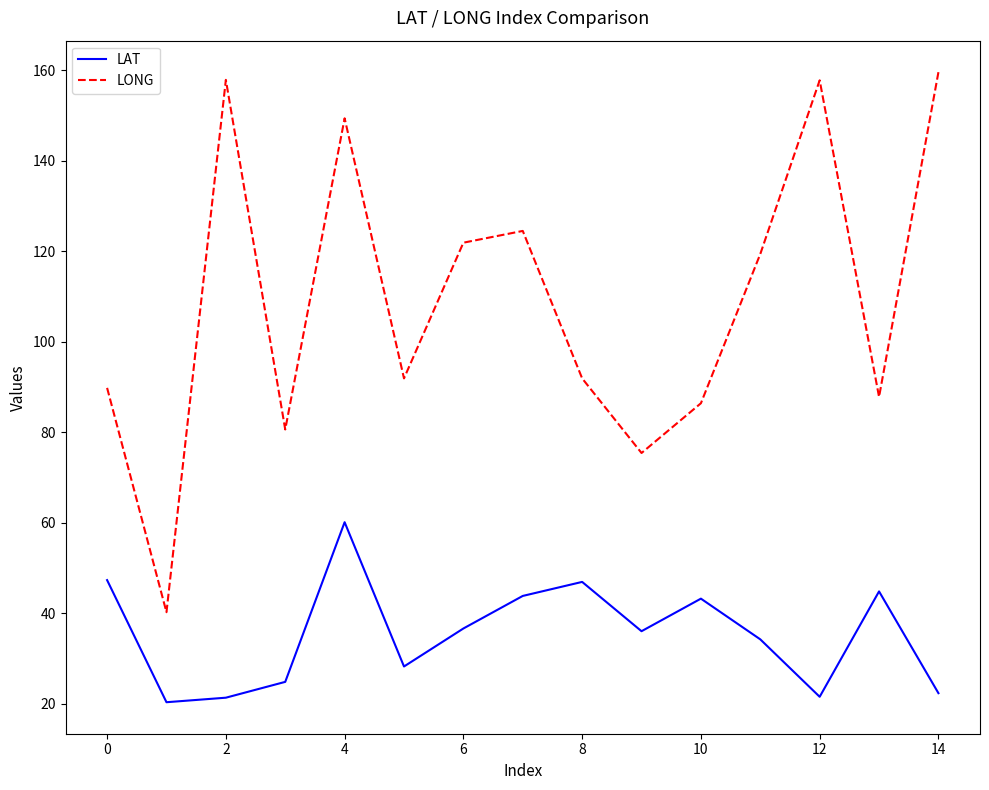

True or false: LAT and LONG intersect in this chart.

False